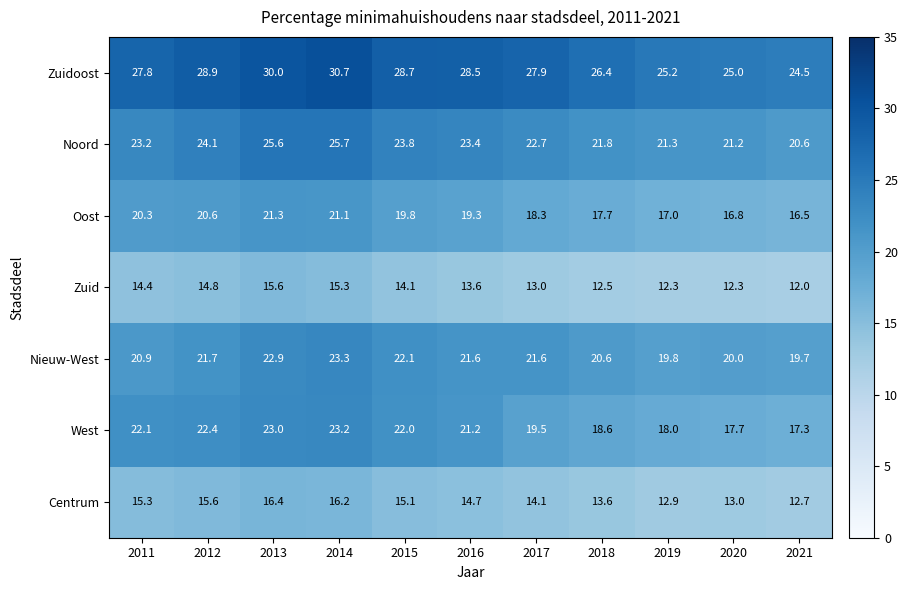

At 2013, list the series in order from largest to smallest.

Zuidoost, Noord, West, Nieuw-West, Oost, Centrum, Zuid